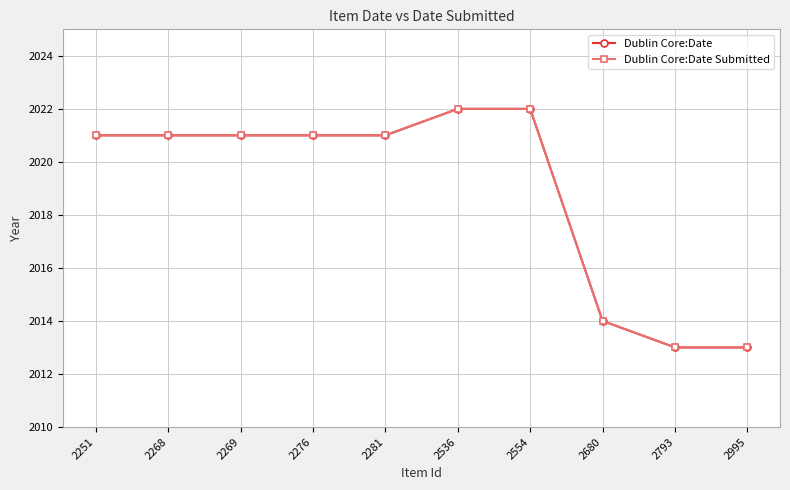

What is the value of the Dublin Core:Date Submitted point at the 9th from the left?

2013